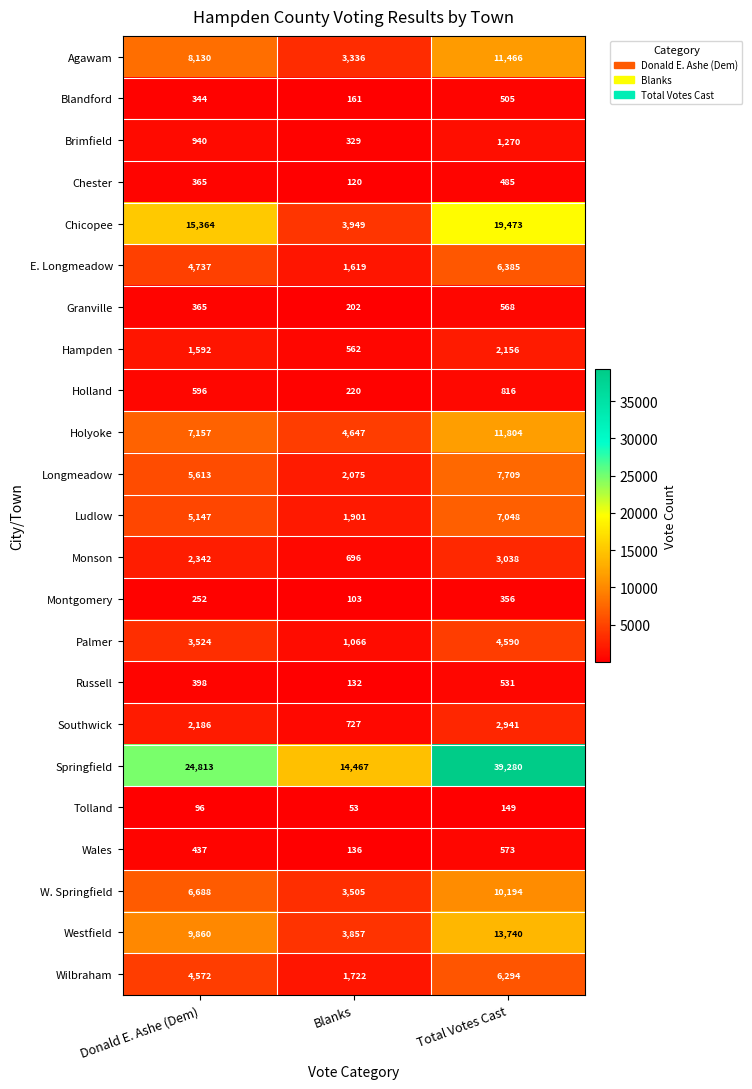

The value of Hampden at Donald E. Ashe (Dem) is 2639. True or false?

False